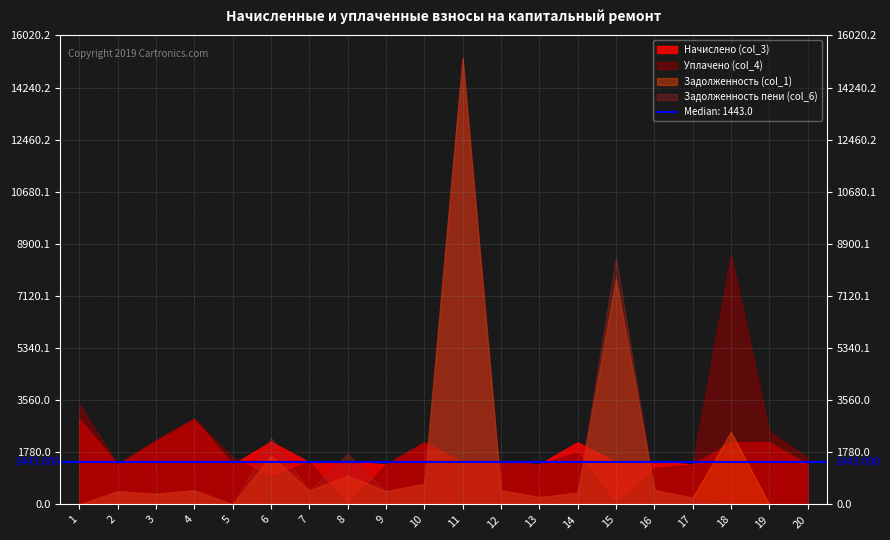

What is the maximum value for Уплачено (col_4)?

8544.2